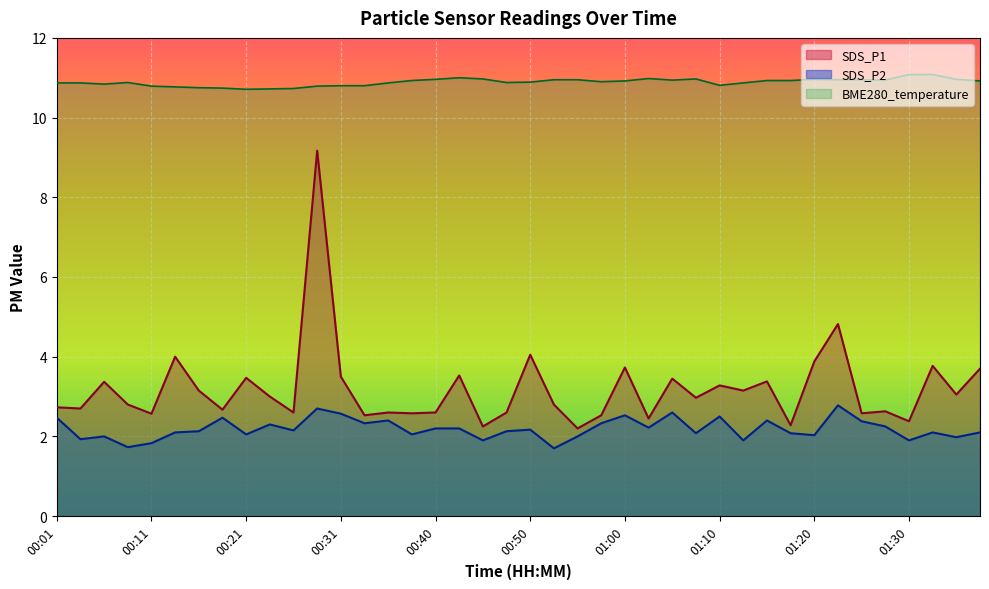

List the labels in order of SDS_P2 value, smallest first.

00:52, 00:09, 00:11, 00:45, 01:12, 01:30, 00:04, 01:35, 00:06, 00:55, 01:20, 00:21, 00:38, 01:07, 01:17, 00:14, 01:32, 01:37, 00:16, 00:48, 00:26, 00:50, 00:40, 00:43, 01:02, 01:27, 00:23, 00:33, 00:57, 01:25, 00:35, 01:15, 00:01, 00:18, 01:10, 01:00, 00:31, 01:05, 00:28, 01:22